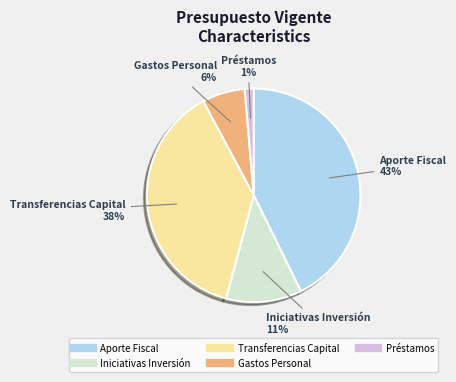

Does any single category account for the majority?

No